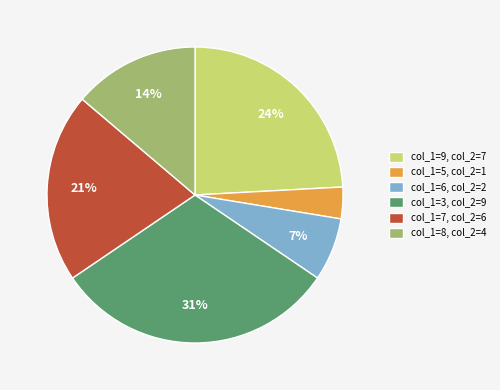

Which has a higher value, col_1=7 or col_1=6?

col_1=7